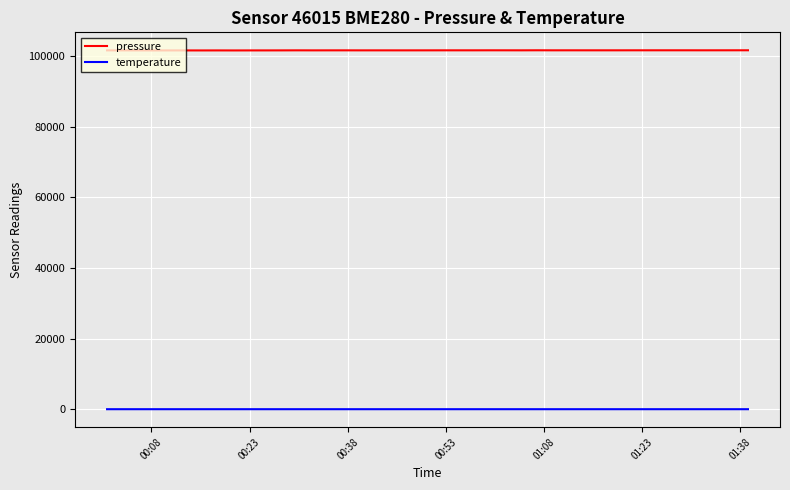

True or false: temperature and pressure intersect in this chart.

False